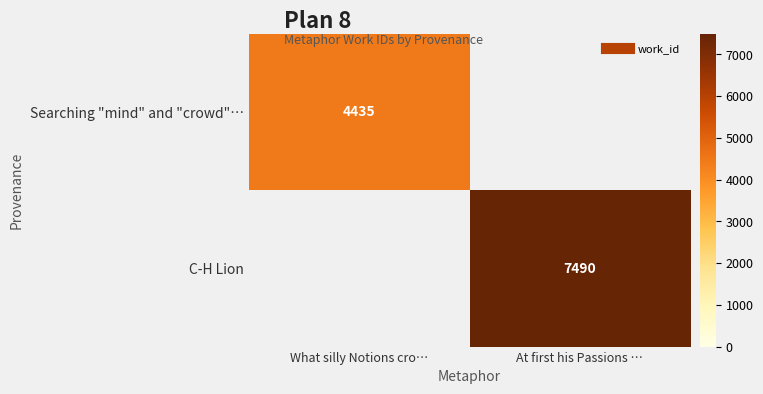

Rank the series by their maximum value, from lowest to highest.

Searching "mind" and "crowd"…, C-H Lion